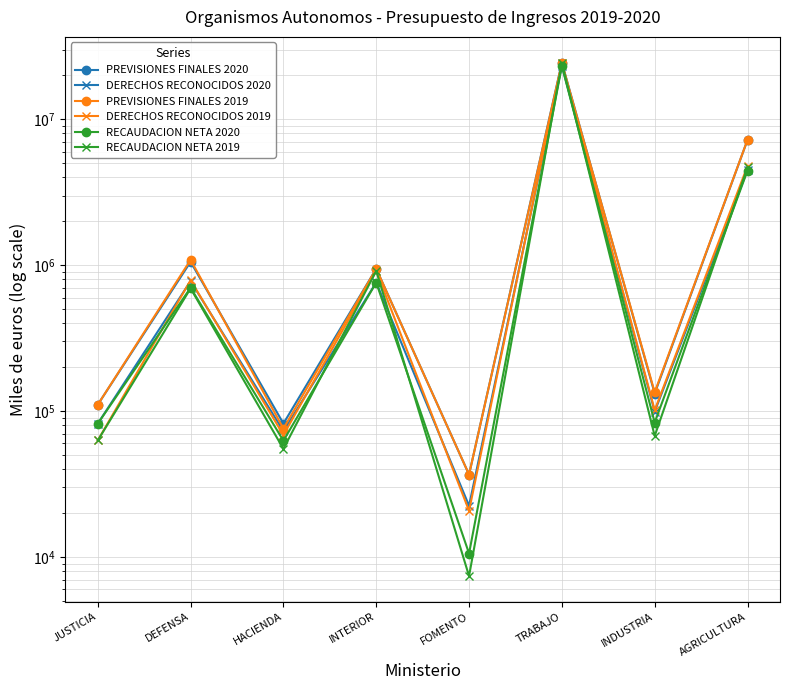

Which series has the widest spread of values?

PREVISIONES FINALES 2020